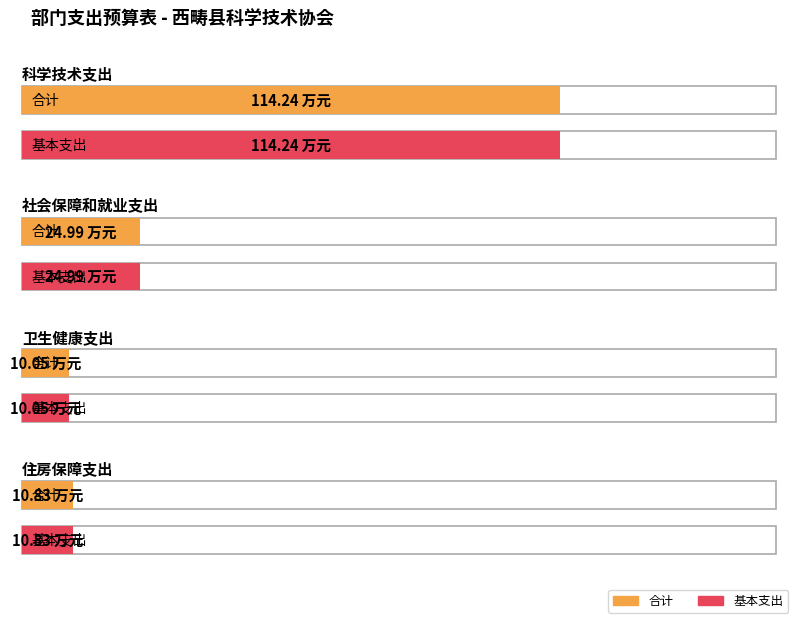

List the series in order of their peak value, lowest first.

合计, 基本支出